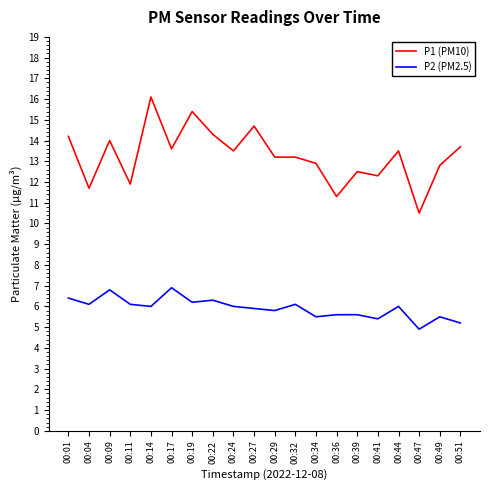

Rank the series at 00:36 from lowest to highest value.

P2 (PM2.5), P1 (PM10)